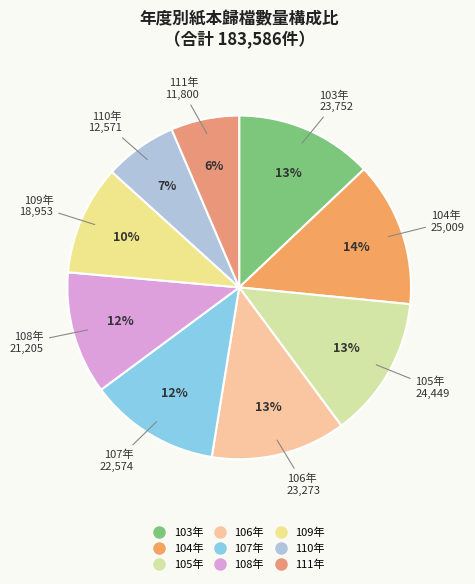

What is the ratio of the value at 110年 to the value at 108年?

0.6